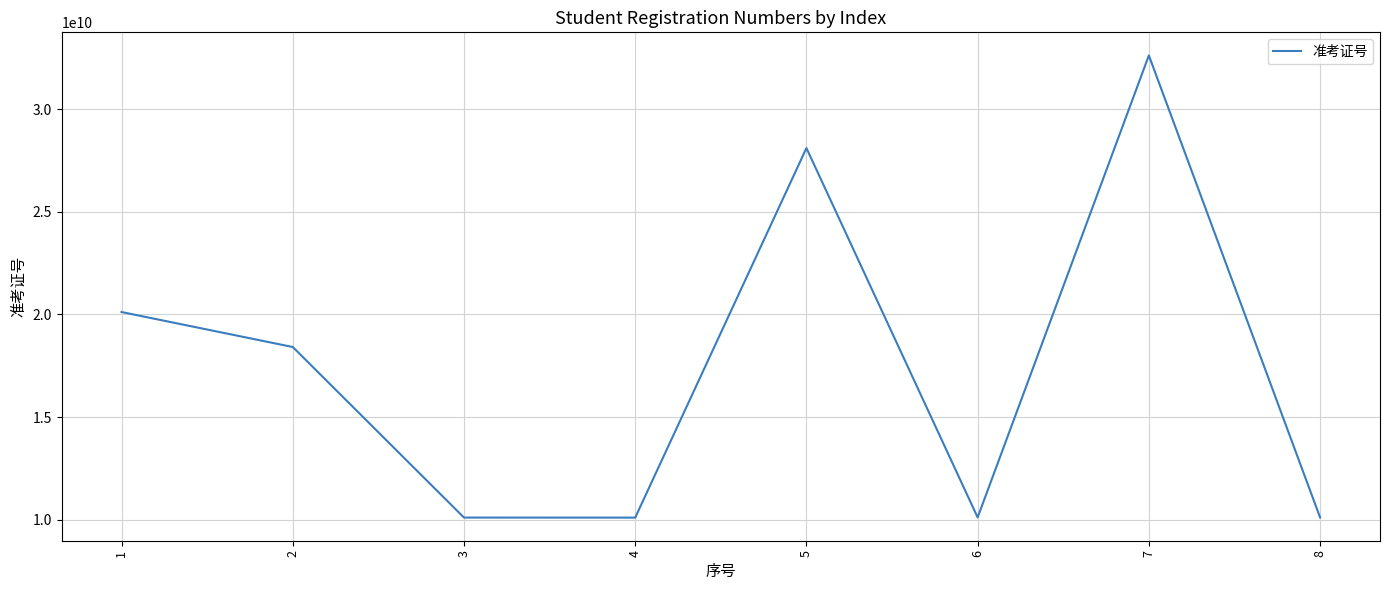

What is the difference between the values at 7 and 6?

22492999806